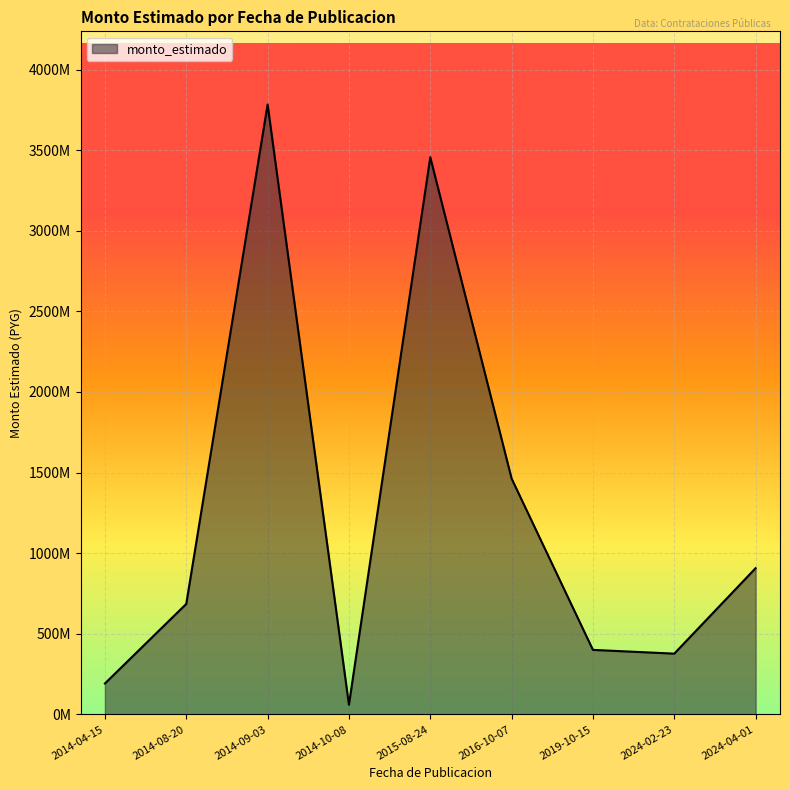

True or false: the data shows 376758000 at 2024-02-23.

True